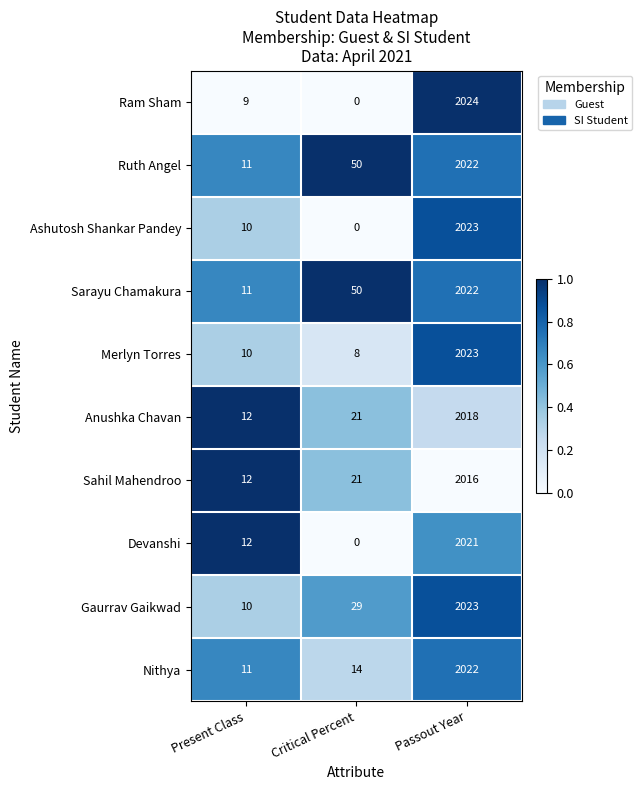

Reading right to left, transcribe all the data shown in this chart.

Ram Sham: Passout Year=2024	Critical Percent=0	Present Class=9
Ruth Angel: Passout Year=2022	Critical Percent=50	Present Class=11
Ashutosh Shankar Pandey: Passout Year=2023	Critical Percent=0	Present Class=10
Sarayu Chamakura: Passout Year=2022	Critical Percent=50	Present Class=11
Merlyn Torres: Passout Year=2023	Critical Percent=8	Present Class=10
Anushka Chavan: Passout Year=2018	Critical Percent=21	Present Class=12
Sahil Mahendroo: Passout Year=2016	Critical Percent=21	Present Class=12
Devanshi: Passout Year=2021	Critical Percent=0	Present Class=12
Gaurrav Gaikwad: Passout Year=2023	Critical Percent=29	Present Class=10
Nithya: Passout Year=2022	Critical Percent=14	Present Class=11